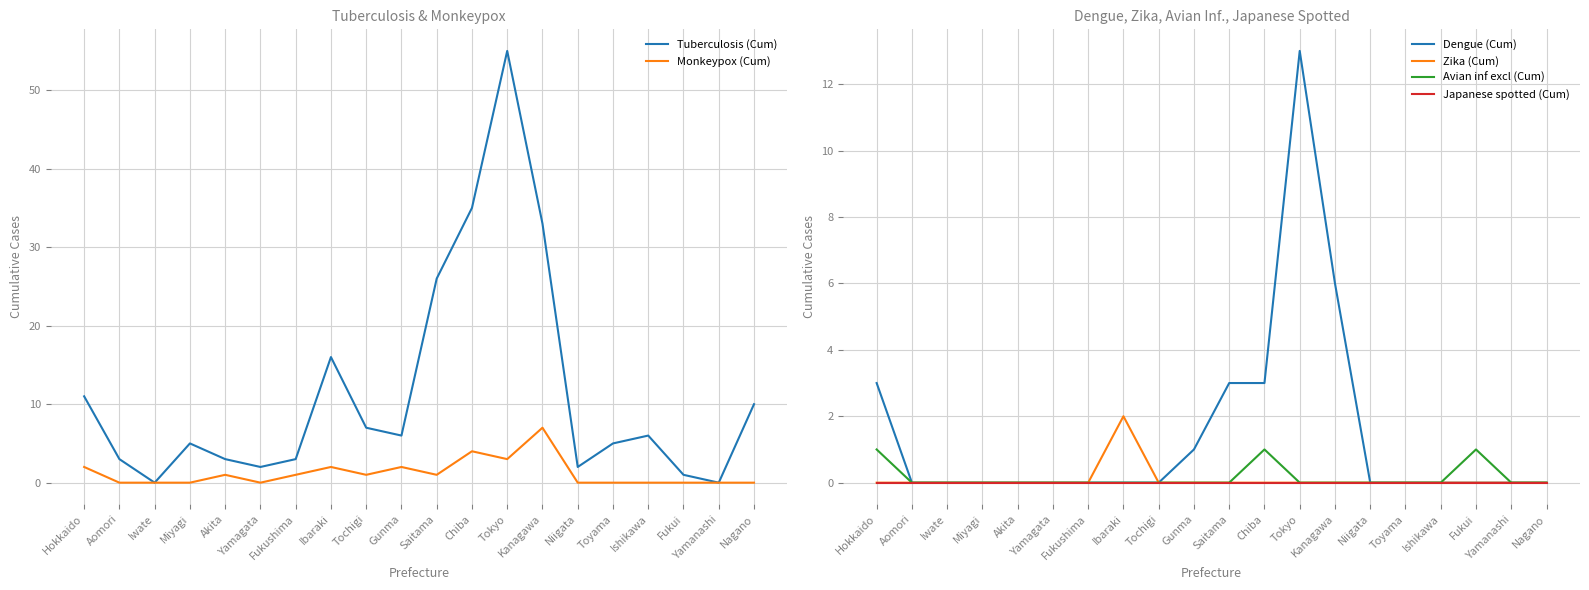

True or false: Tuberculosis (Cum) has a value of 33 at Kanagawa.

True